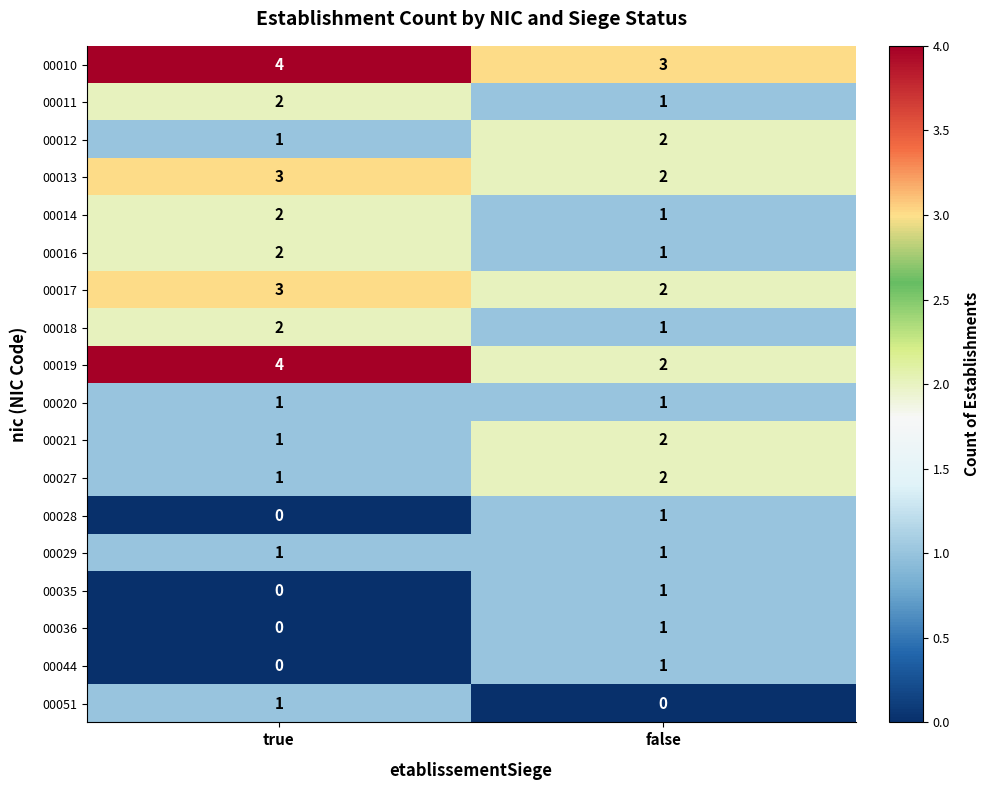

Which category has the highest value in the 00010 series?

true